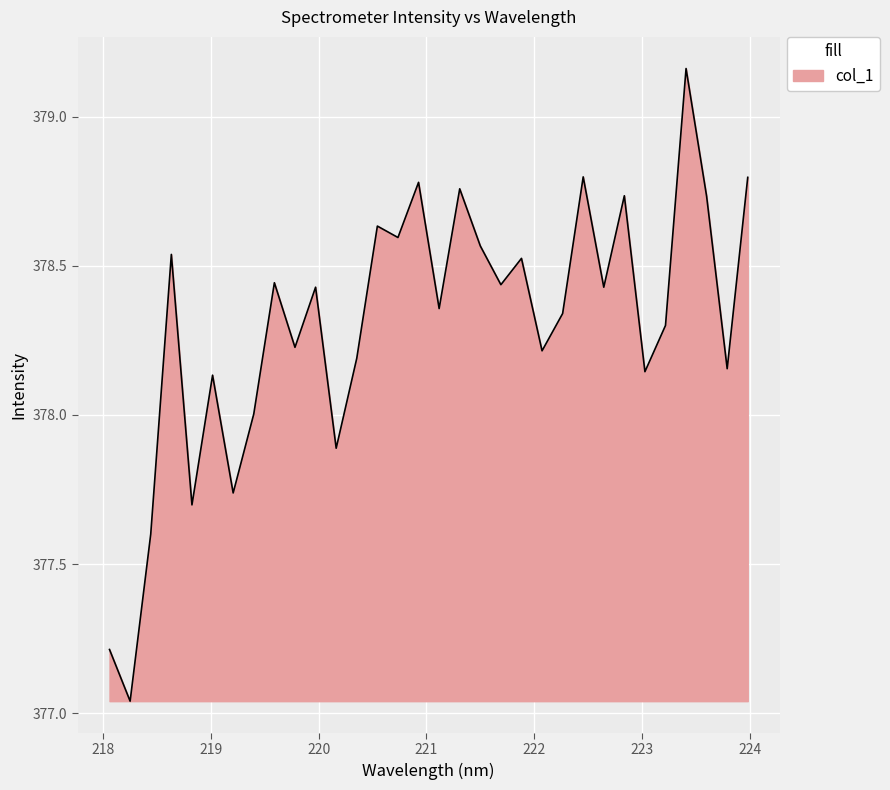

What is the difference between the maximum and minimum values?

2.1